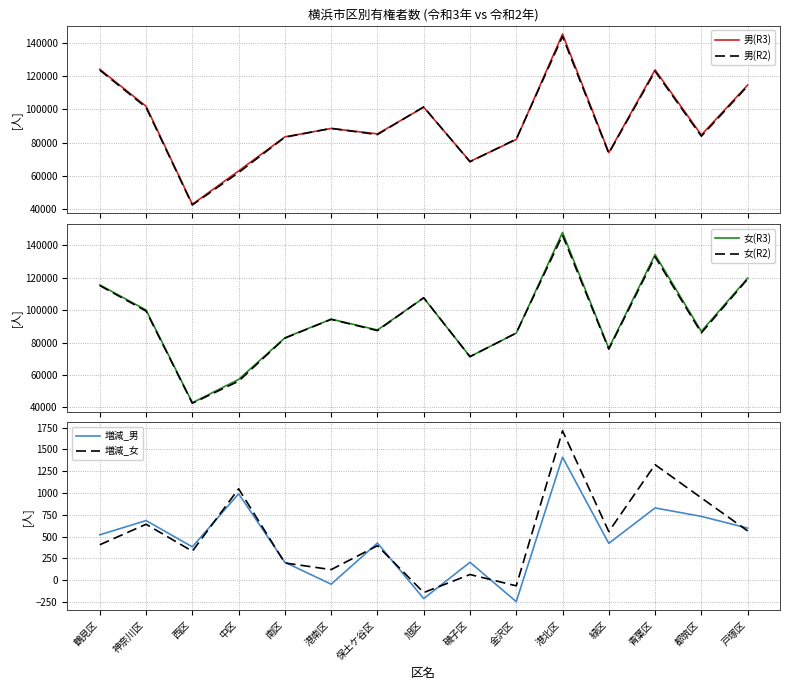

True or false: 男(R3) and 男(R2) cross at least once.

True